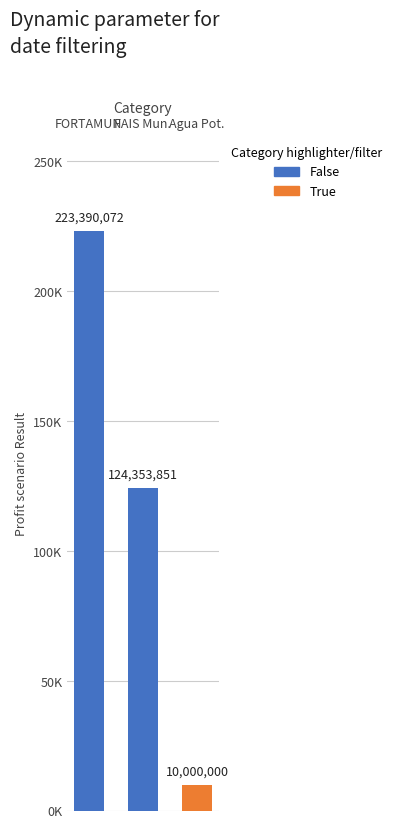

Count the number of categories in the chart.

3